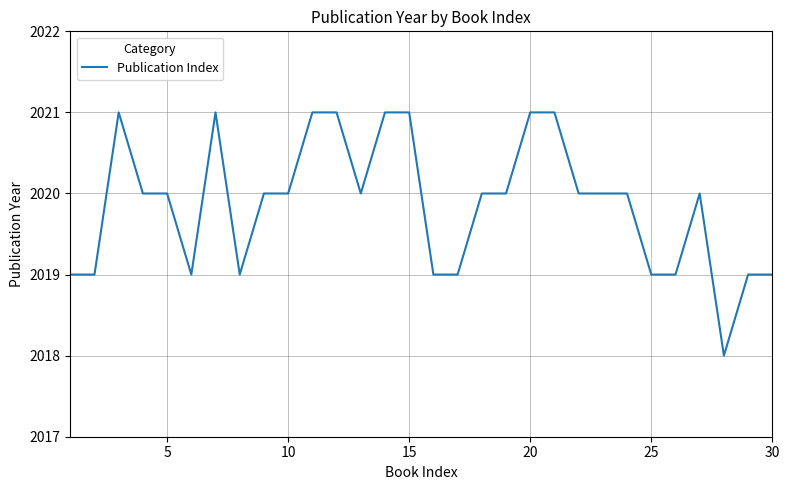

Does the chart display data point markers on the line(s)?

No